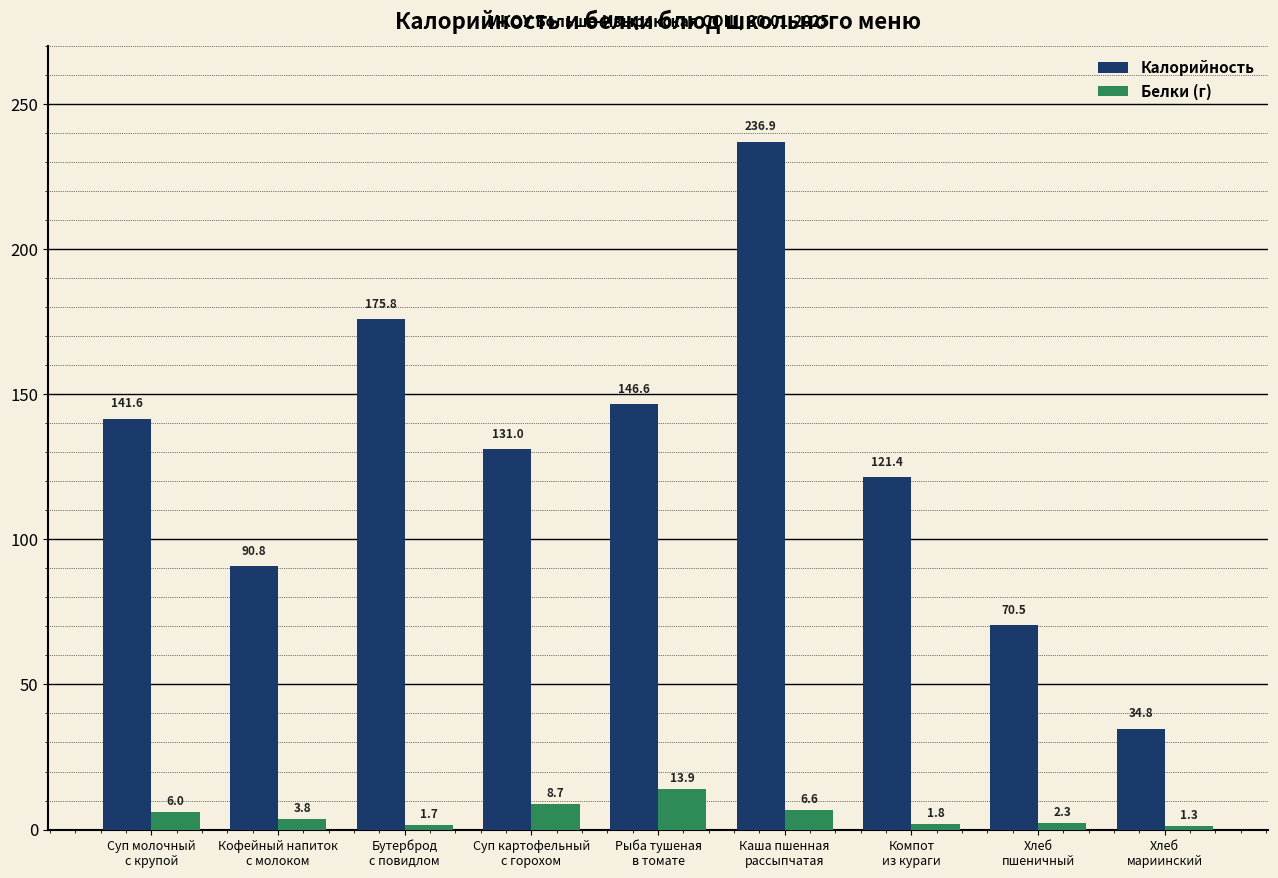

Which series has the largest range (max minus min)?

Калорийность